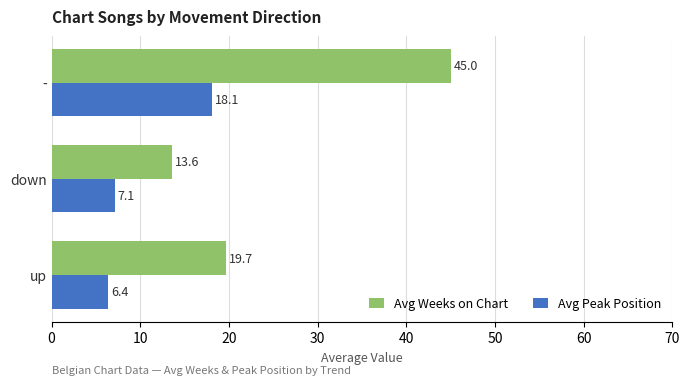

What are all the series names shown in the legend?

Avg Weeks on Chart, Avg Peak Position